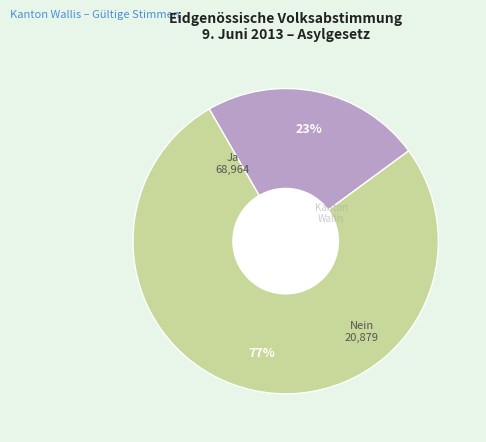

Is it true that Ja is 77% of the pie?

True